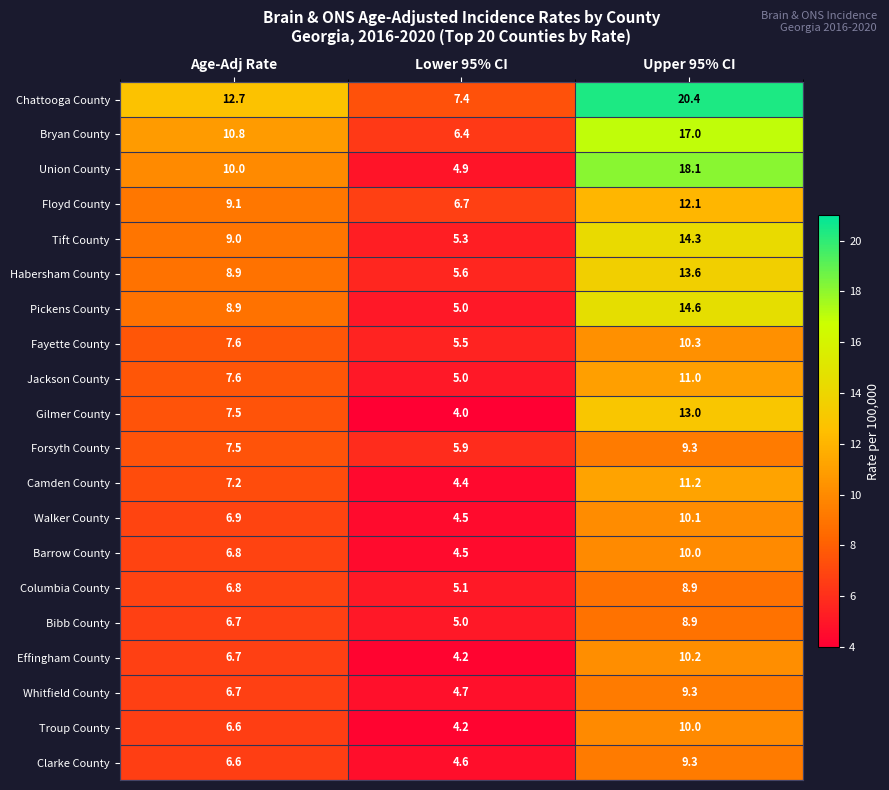

Rank the categories by Bibb County value from lowest to highest.

Lower 95% CI, Age-Adj Rate, Upper 95% CI